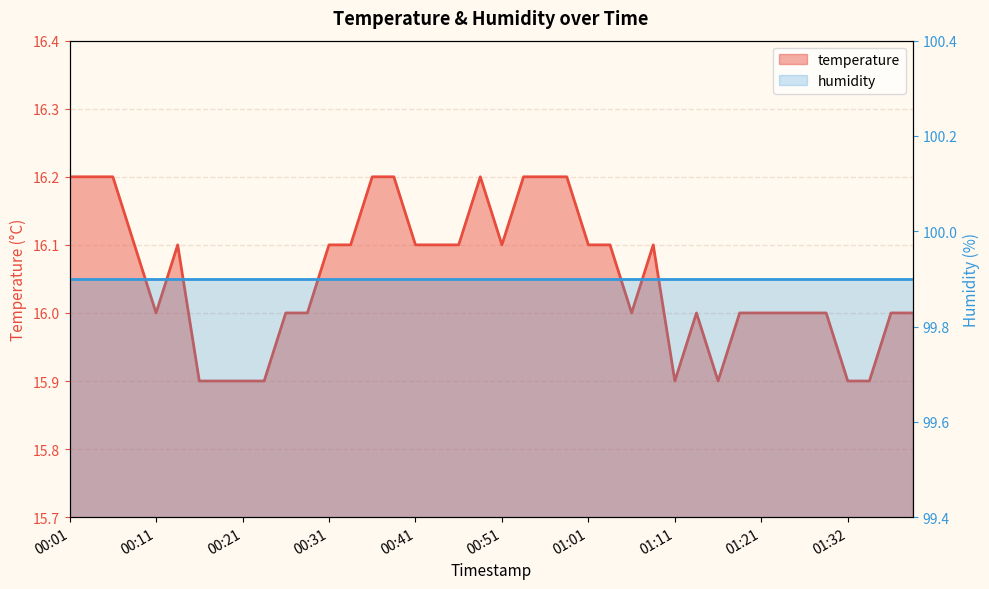

What is the greatest value displayed?

99.9